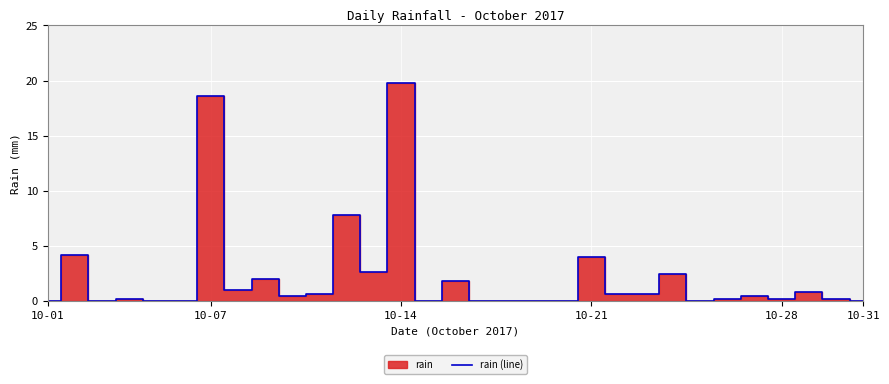

Which category has the highest value in the rain (line) series?

10-14